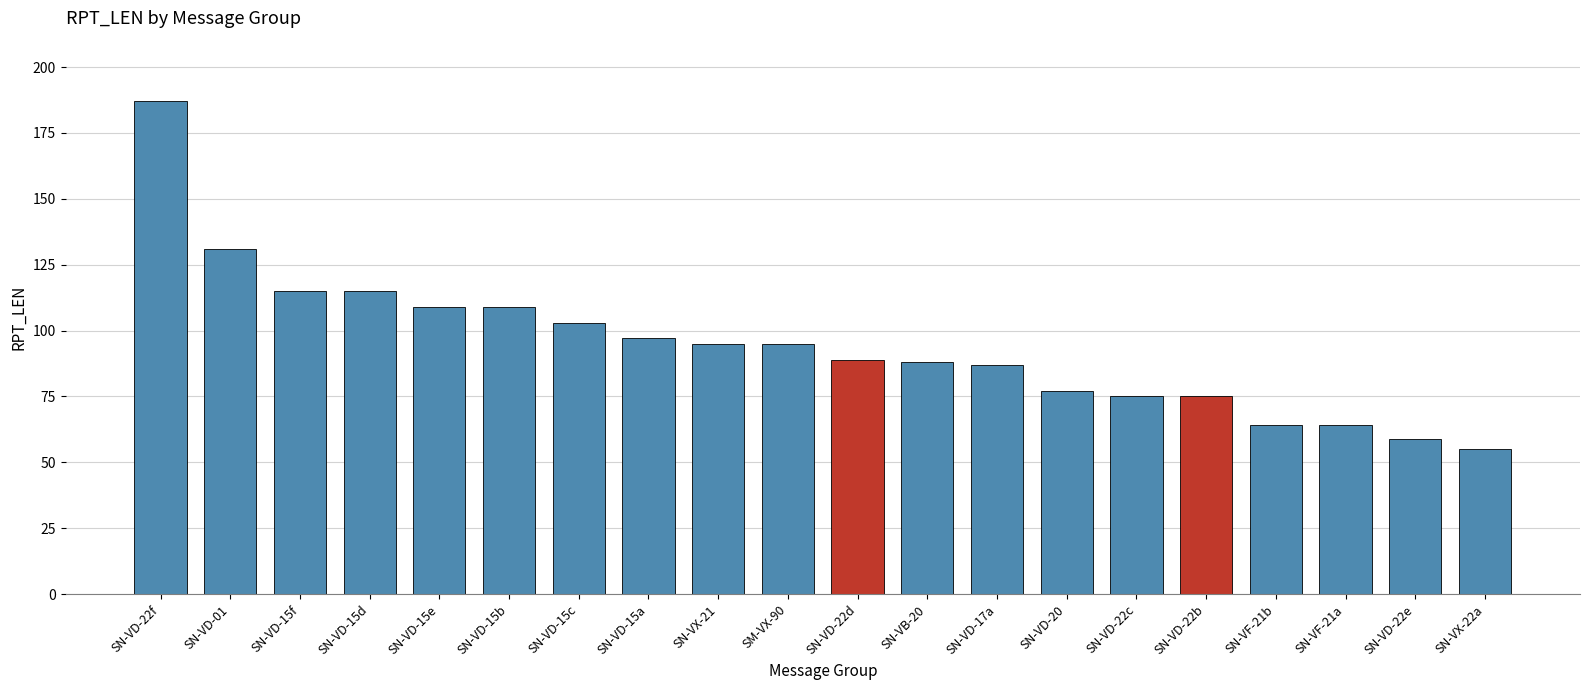

At which category does the chart reach its peak across all series?

SN-VD-22f